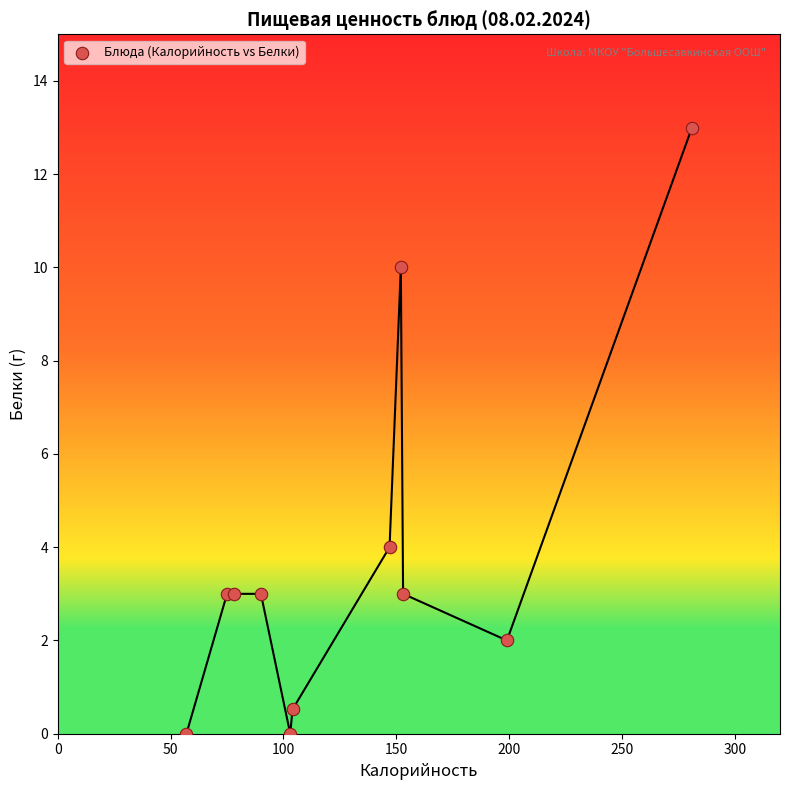

What Y value in the scatter plot is closest to 6?

4.0